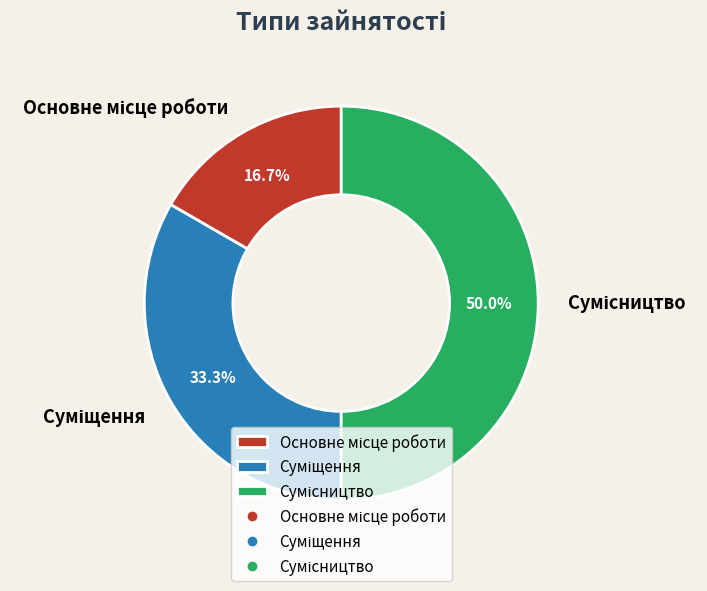

What is the smallest slice in the pie chart?

Основне місце роботи